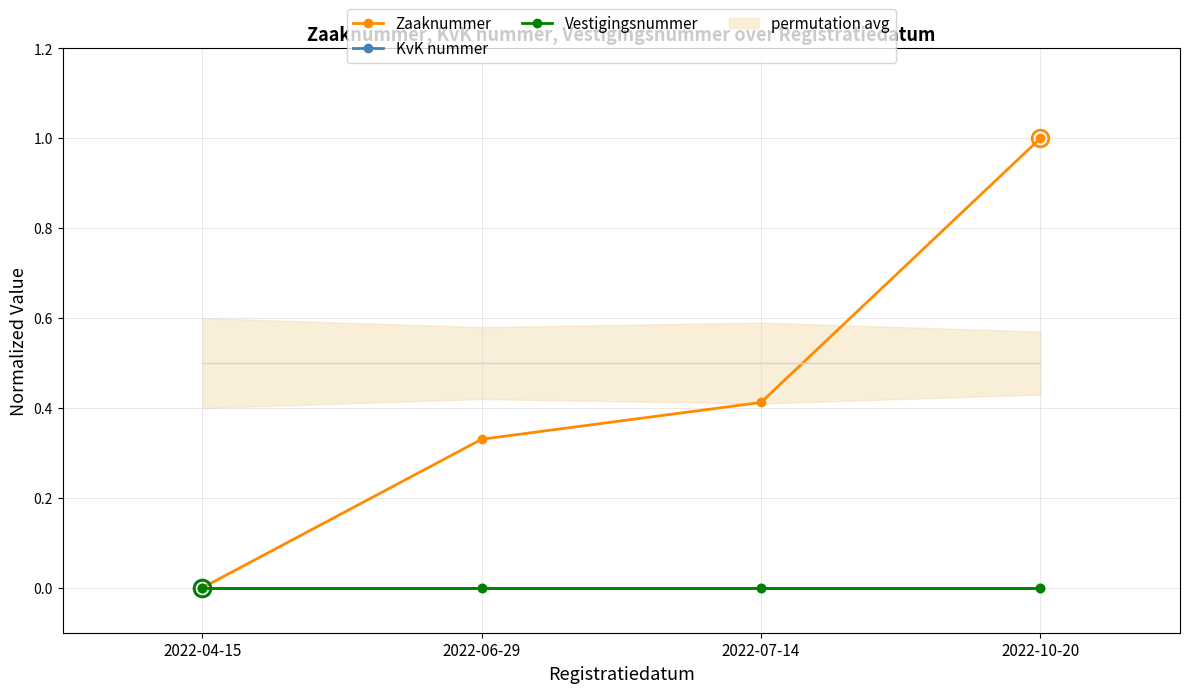

Is this an area chart (filled region under the line)?

No